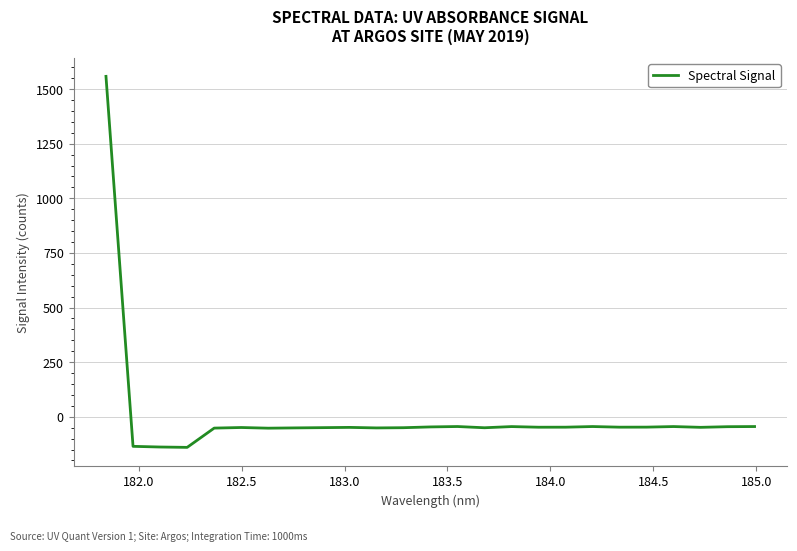

What is the difference between the maximum and minimum values?

1698.0